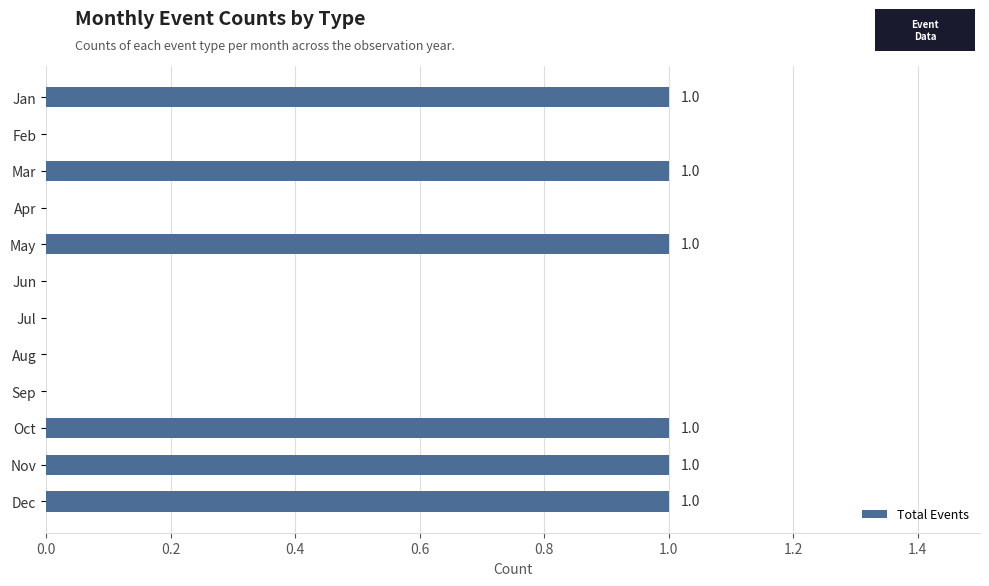

The value at Feb is 0. True or false?

True